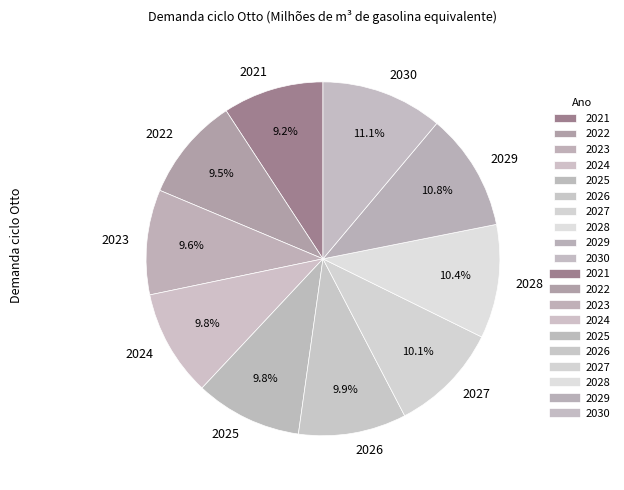

Is it true that 2028 is 16% of the pie?

False